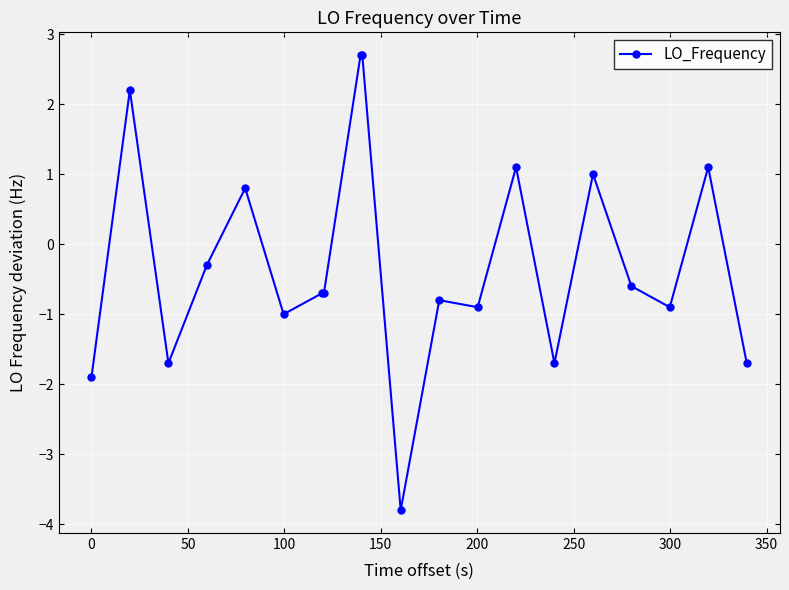

What is the minimum value shown in the chart?

-3.8